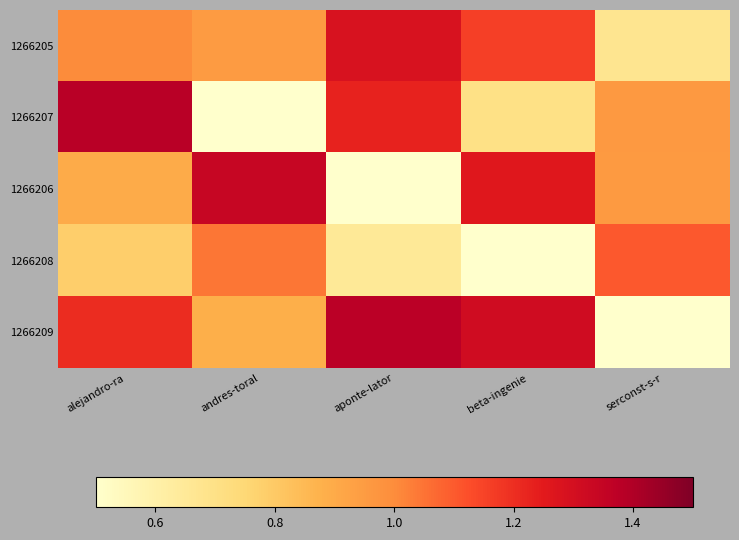

List the series in order of their peak value, highest first.

1266207, 1266209, 1266206, 1266205, 1266208